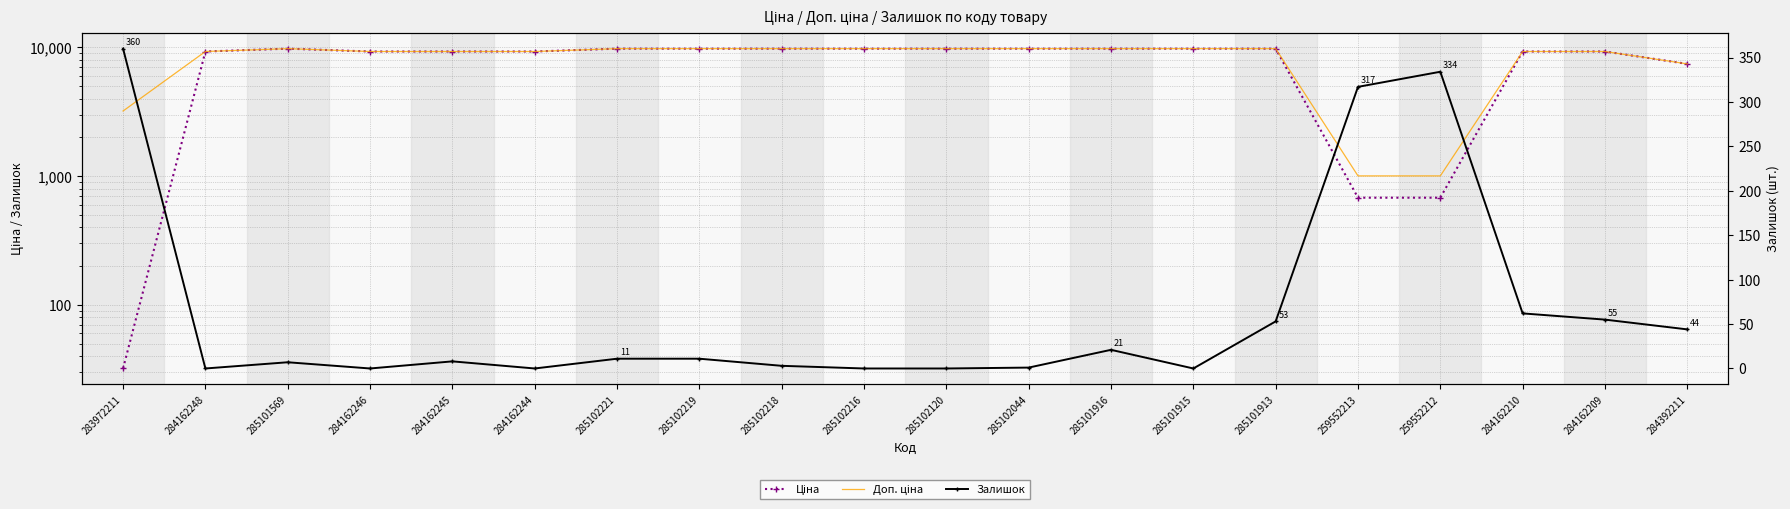

True or false: Залишок and Доп. ціна cross at least once.

False